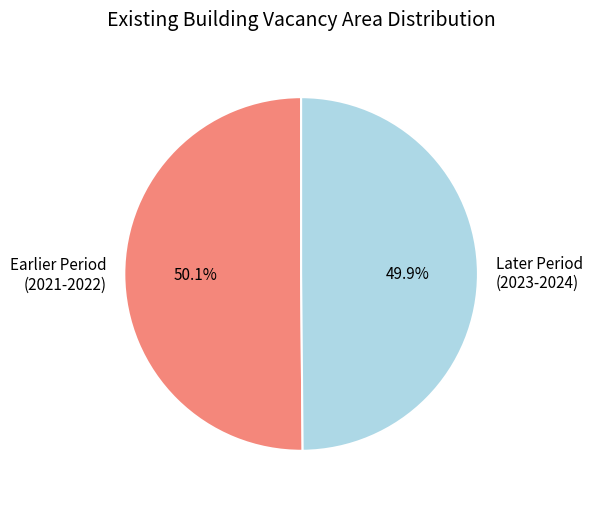

What is the ratio of the value at Earlier Period (2021-2022) to the value at Later Period (2023-2024)?

1.0